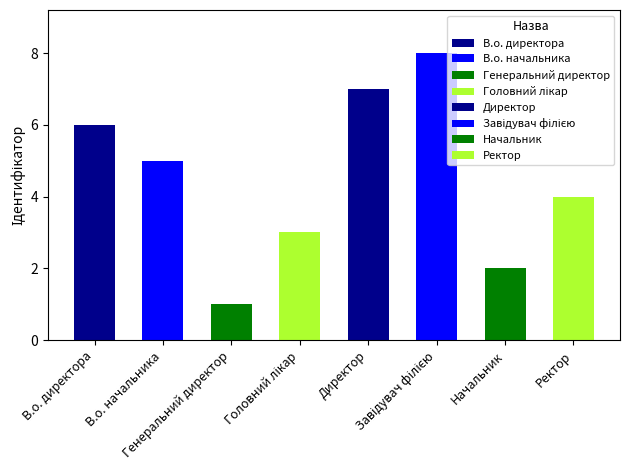

At which label is the value closest to 4?

Ректор